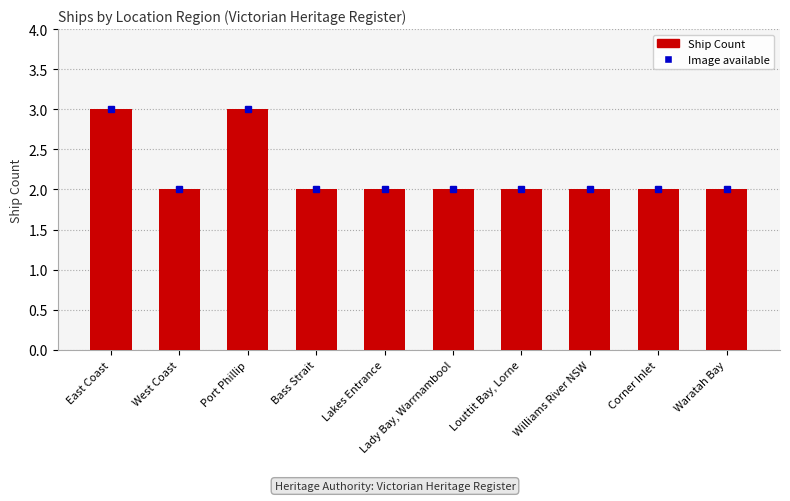

How many bars are there in total?

10